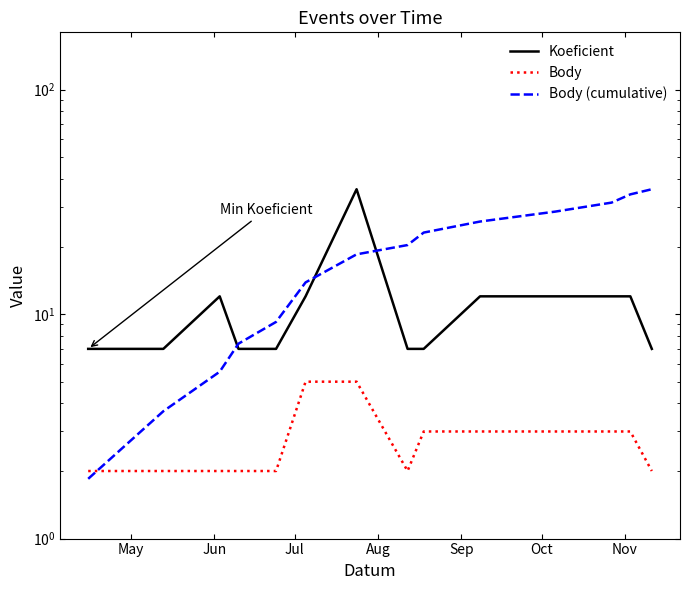

Reading left to right, extract all data points from this chart.

Koeficient: 7.0	7.0	12.0	7.0	7.0	12.0	36.0	7.0	7.0	12.0	12.0	12.0	12.0	7.0
Body: 2.0	2.0	2.0	2.0	2.0	5.0	5.0	2.0	3.0	3.0	3.0	3.0	3.0	2.0
Body (cumulative): 1.8	3.7	5.5	7.4	9.2	13.8	18.5	20.3	23.1	25.8	28.6	31.4	34.2	36.0